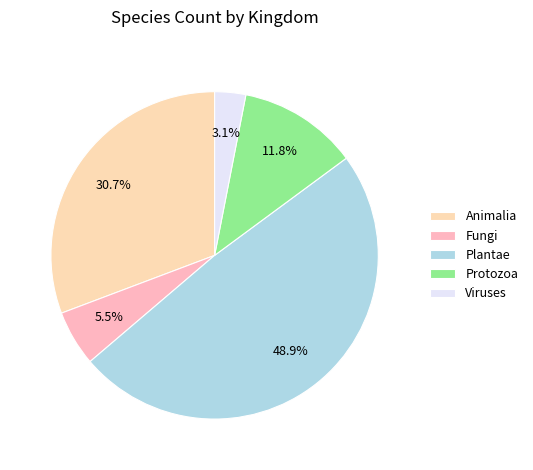

How many slices are in this pie chart?

5